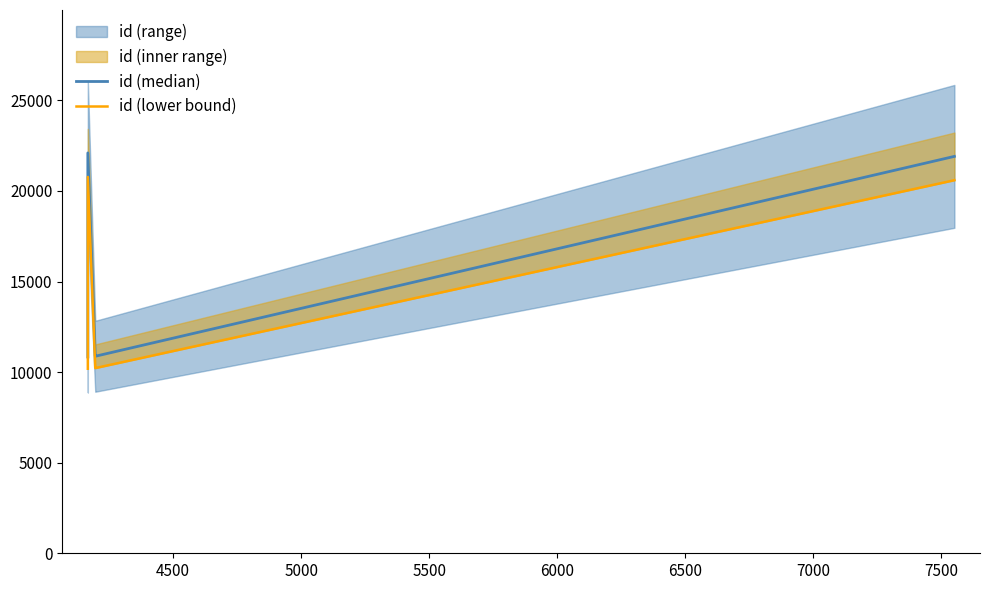

Is the value of id (median) at 6000 greater than the value of id (lower bound) at 4000?

Yes